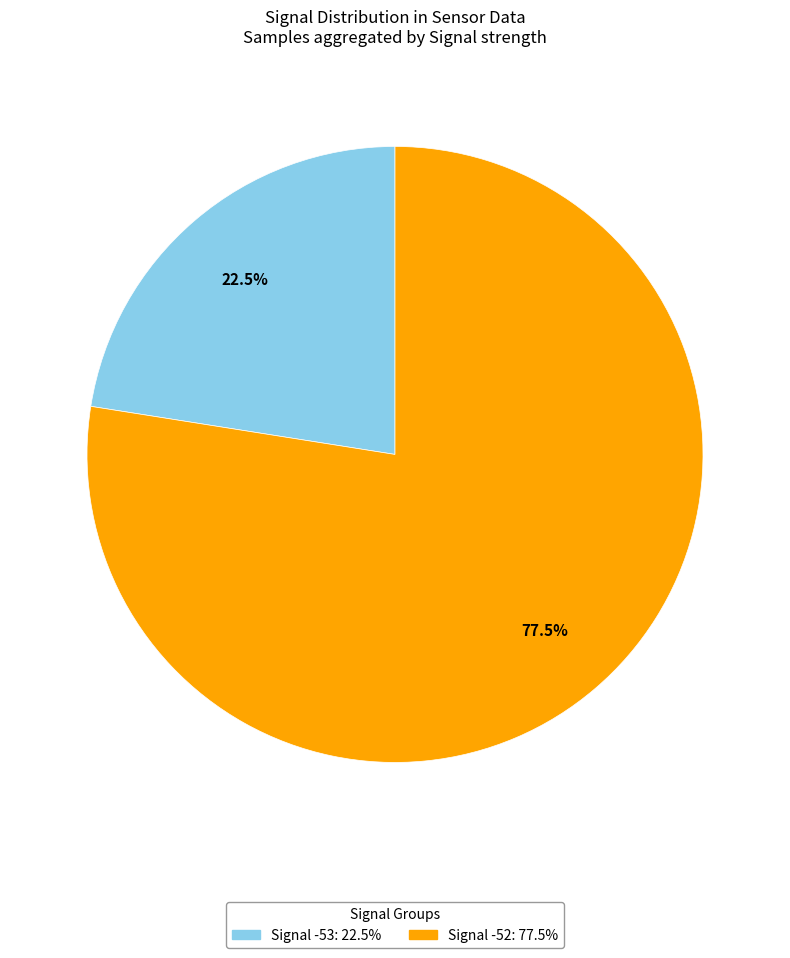

Does any single category account for the majority?

Yes